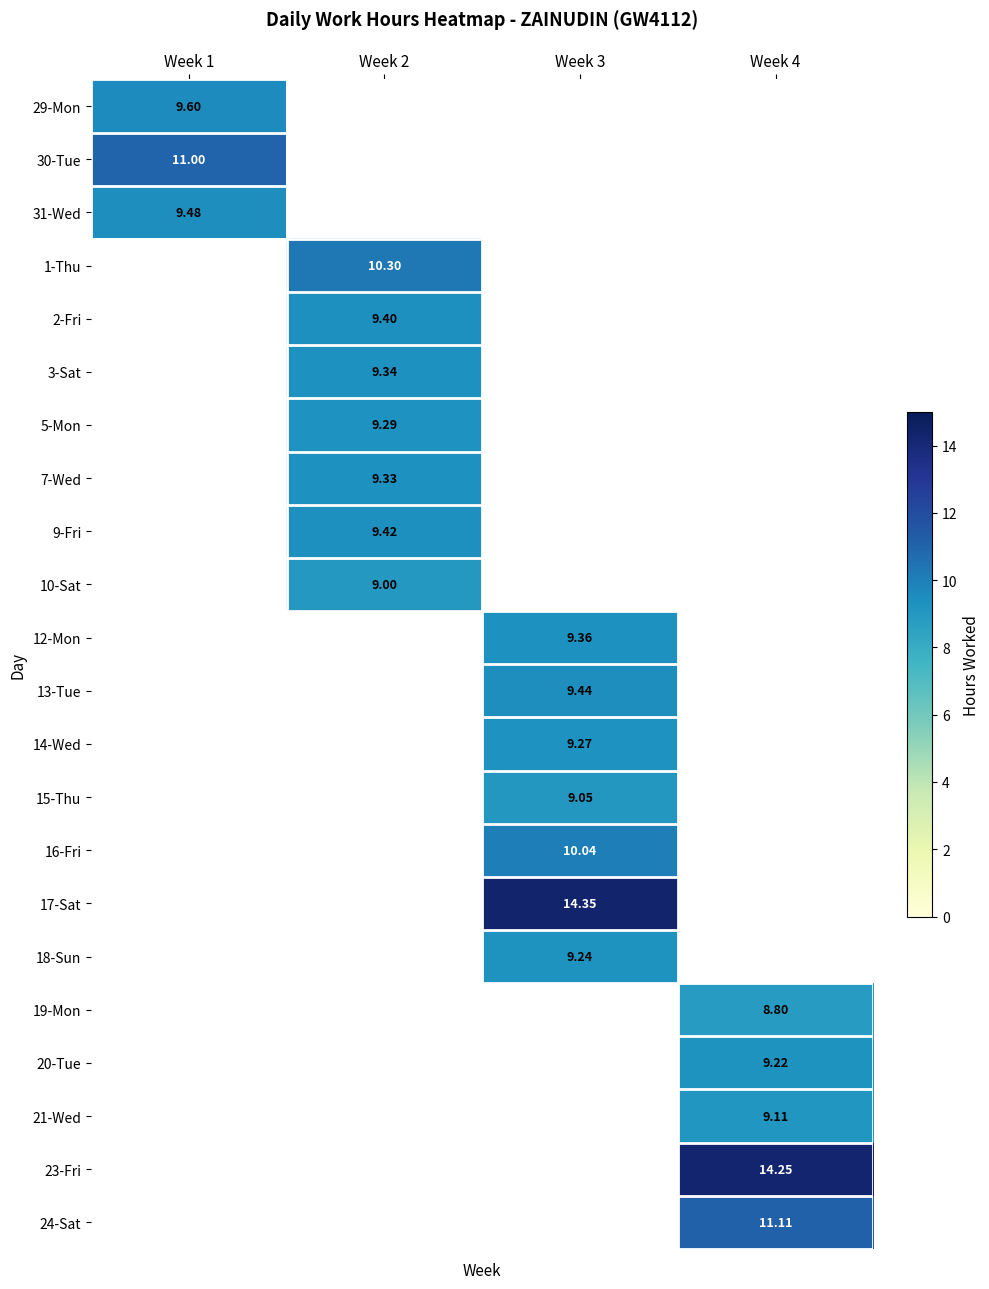

At Week 1, list the series in order from smallest to largest.

31-Wed, 29-Mon, 30-Tue, 1-Thu, 2-Fri, 3-Sat, 5-Mon, 7-Wed, 9-Fri, 10-Sat, 12-Mon, 13-Tue, 14-Wed, 15-Thu, 16-Fri, 17-Sat, 18-Sun, 19-Mon, 20-Tue, 21-Wed, 23-Fri, 24-Sat